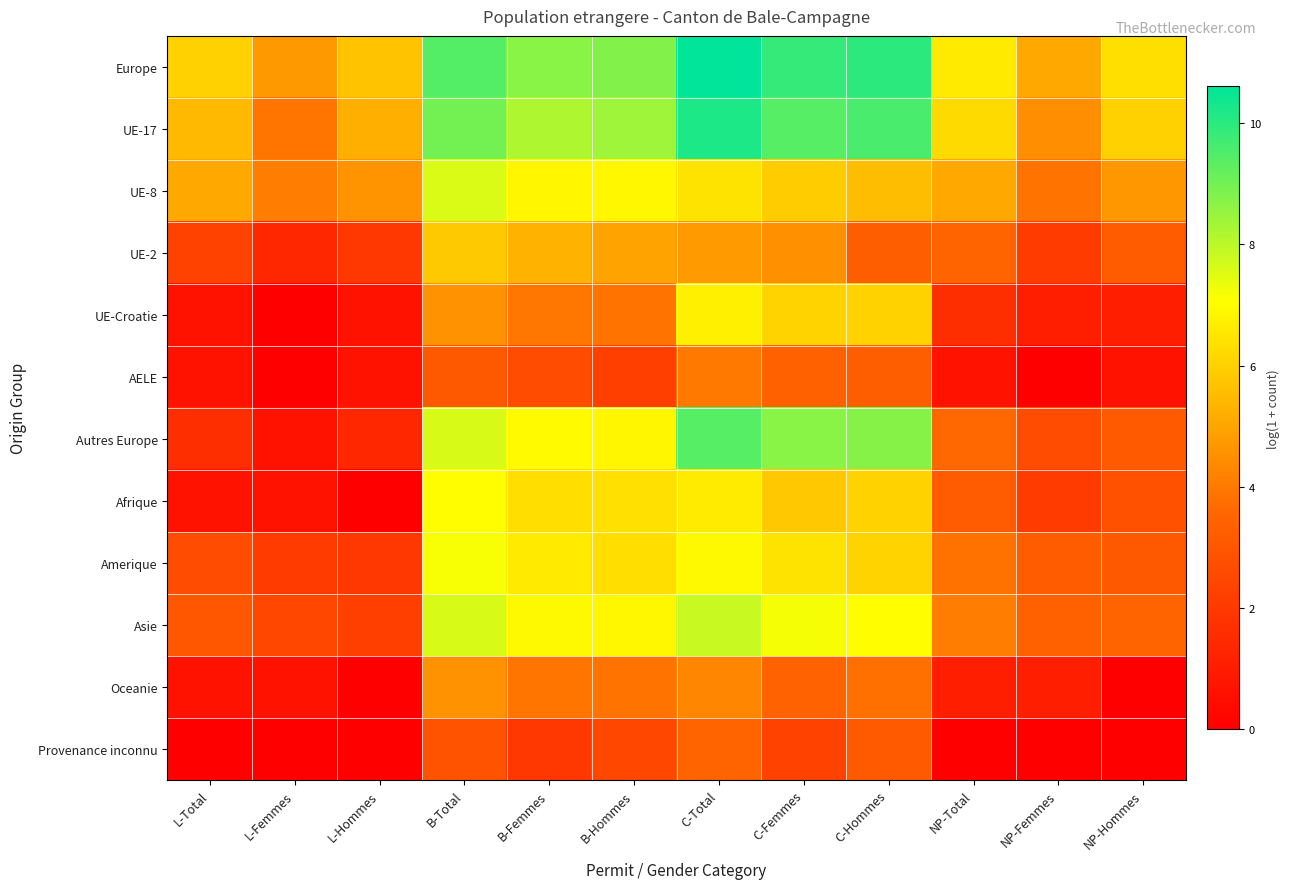

Which series has the largest range (max minus min)?

Autres Europe